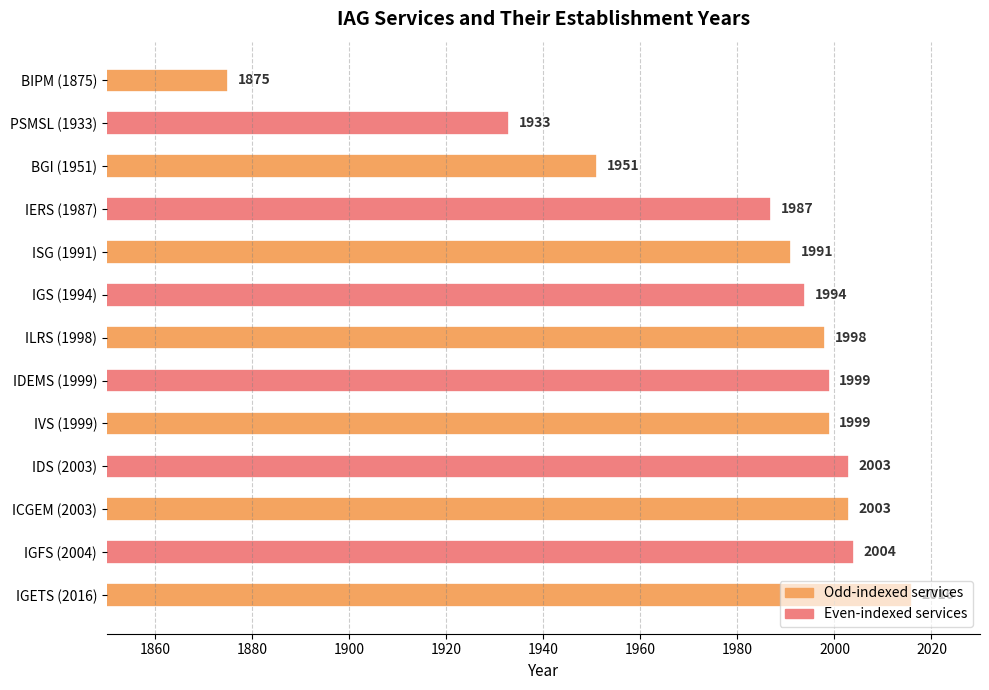

What is the average value?

1981